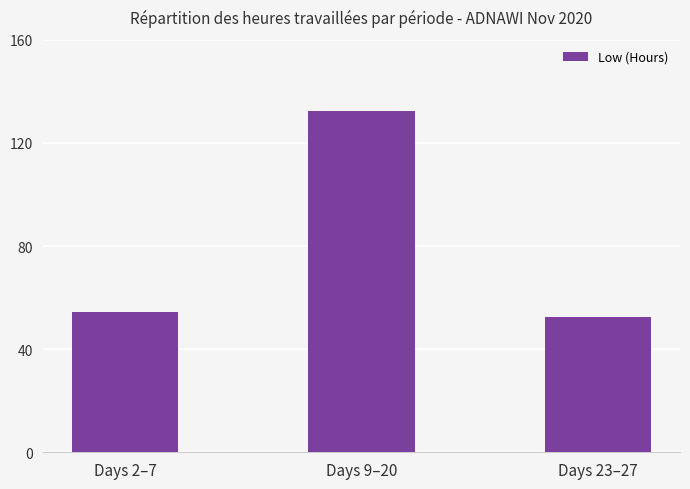

Reading left to right, list all the values displayed in this chart.

Days 2–7=54.3	Days 9–20=132.3	Days 23–27=52.5